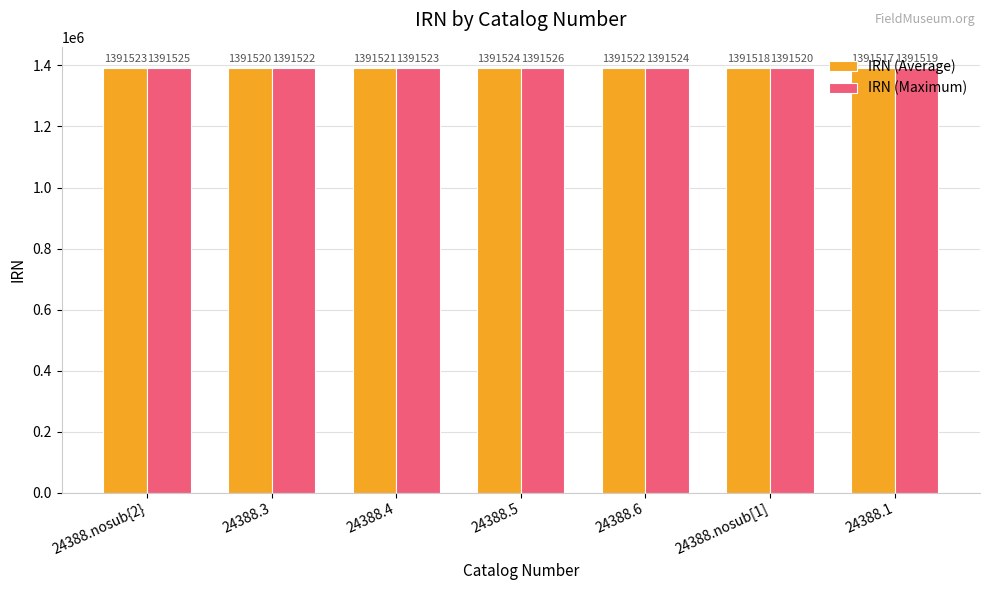

Which label corresponds to the largest value in the chart?

24388.5